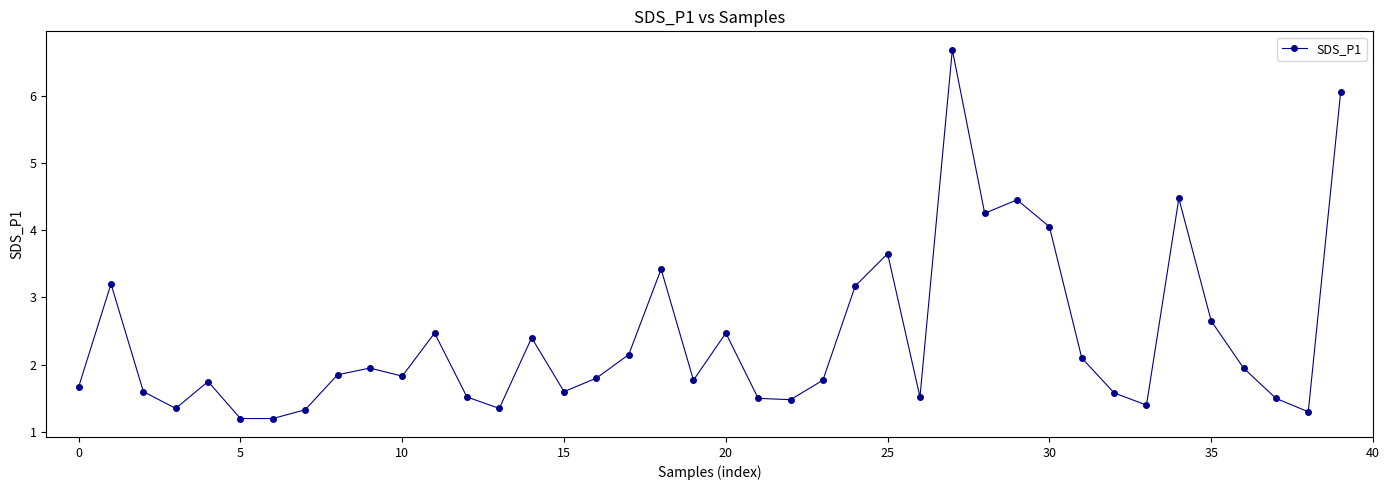

True or false: the data has more than 2 interior local peaks.

True